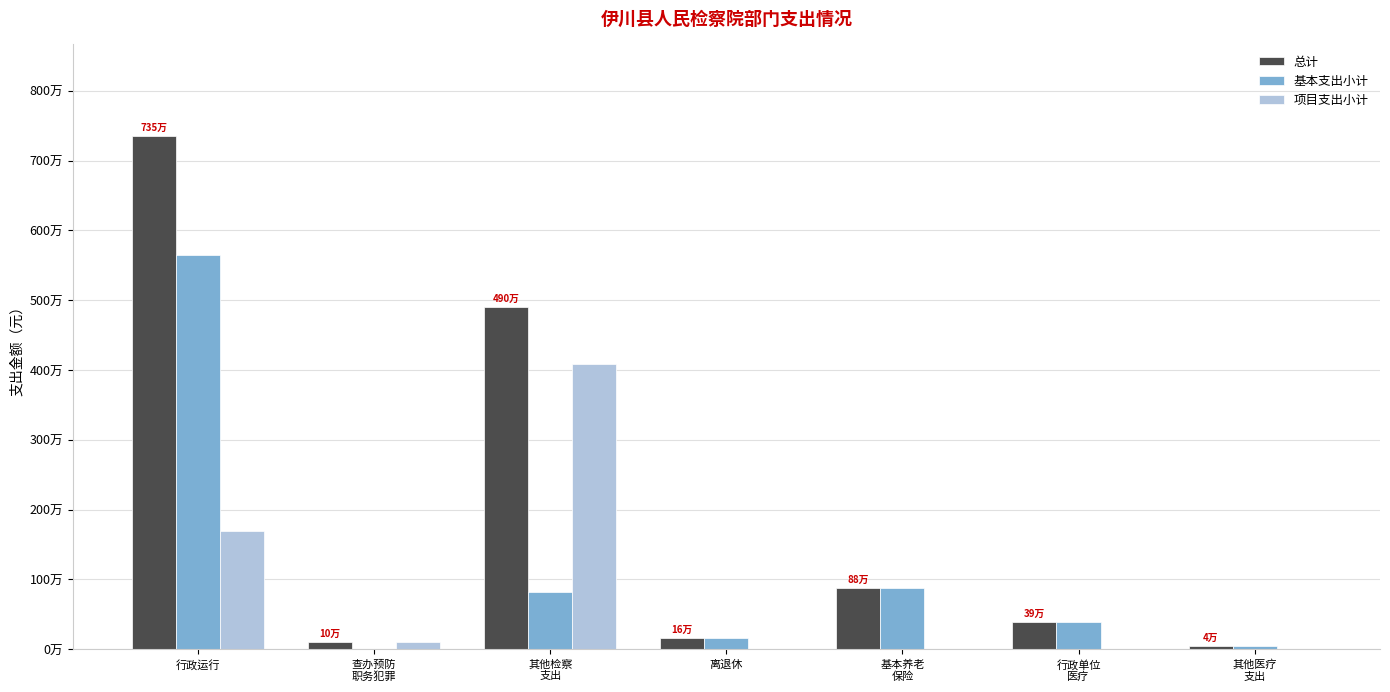

List the series in order of their overall mean, lowest first.

项目支出小计, 基本支出小计, 总计